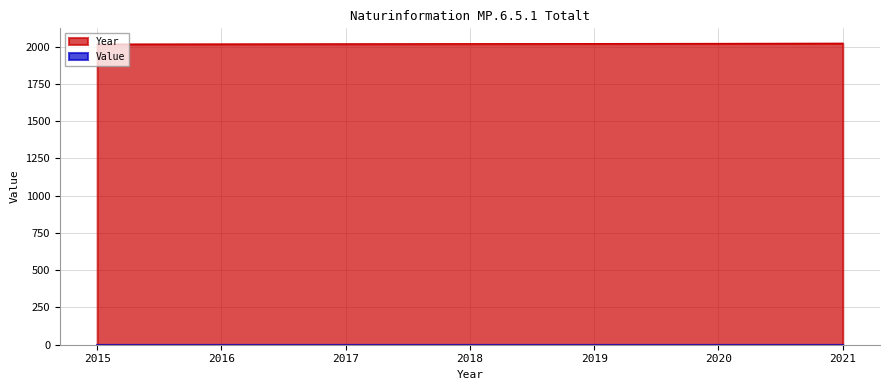

Which label corresponds to the largest value in the chart?

2021